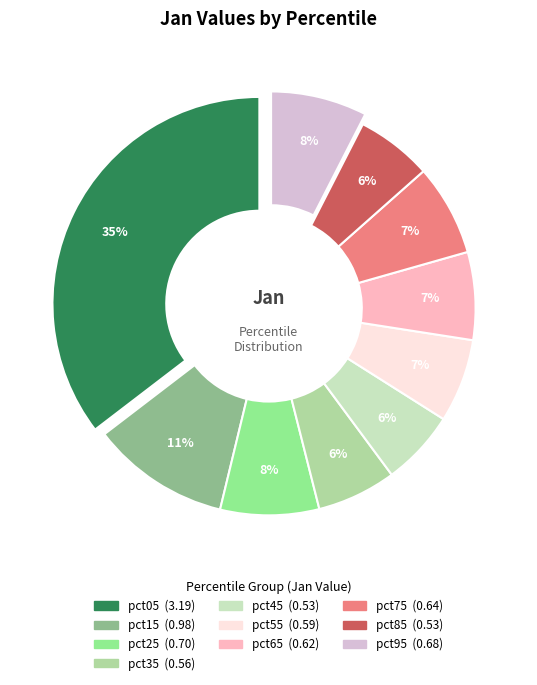

The pct25 slice represents 3% of the pie. True or false?

False